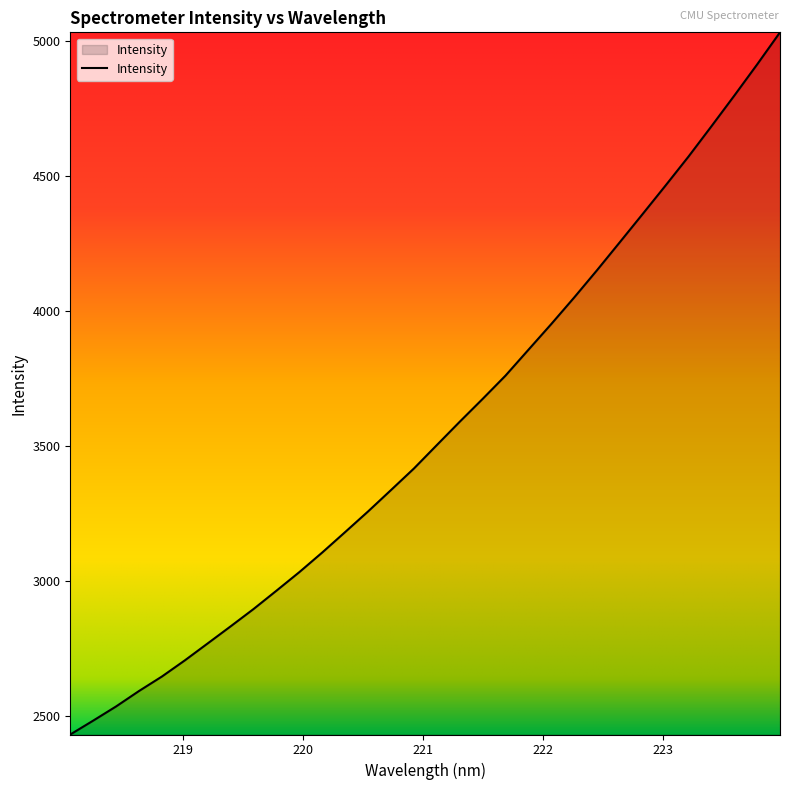

What is the maximum value shown in the chart?

5033.4